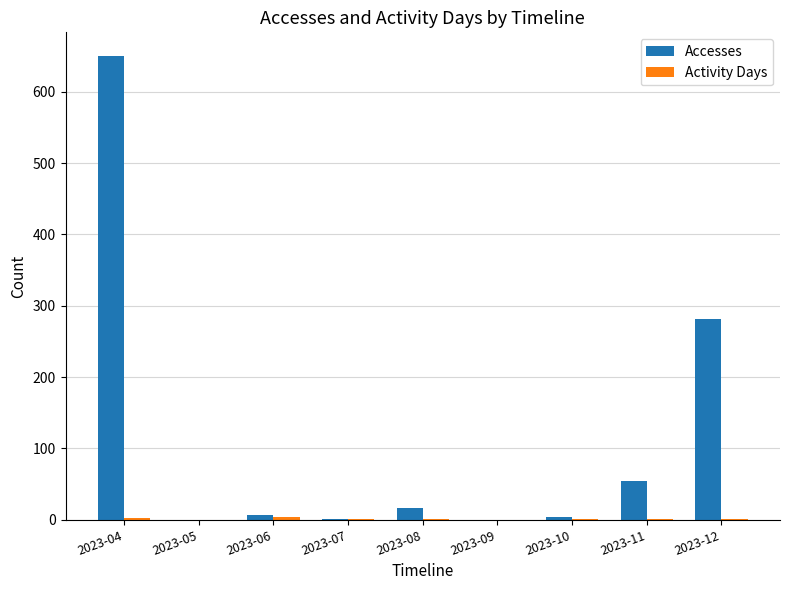

Which series has the largest total across all categories?

Accesses